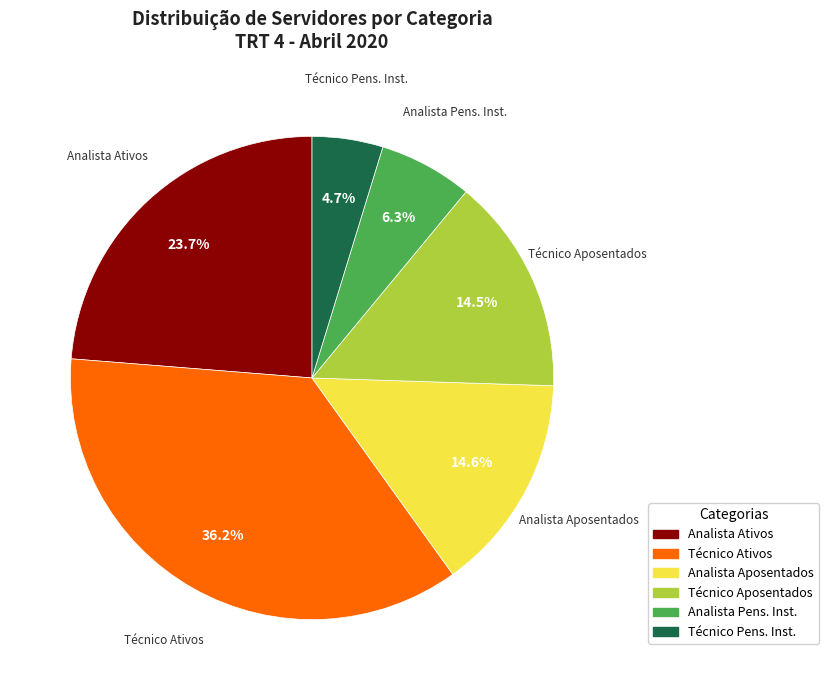

Is there any slice that represents more than half of the pie?

No